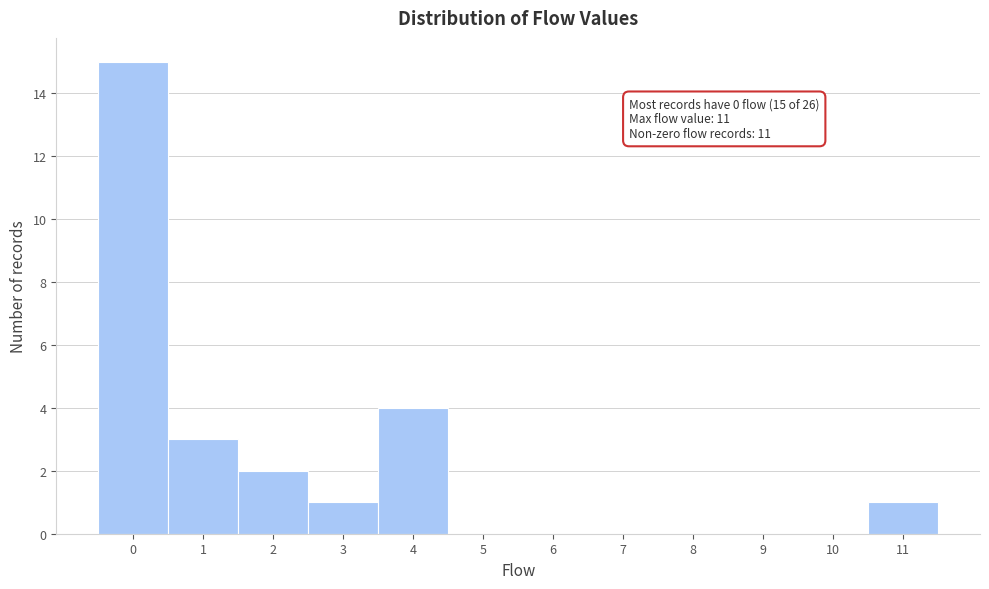

Over which range of the x-axis is the bar tallest?

-0.5 to 0.5